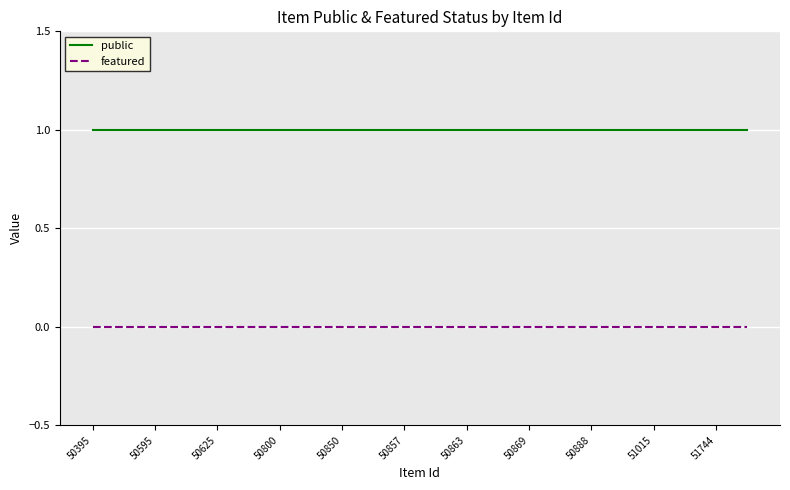

True or false: featured and public intersect in this chart.

False